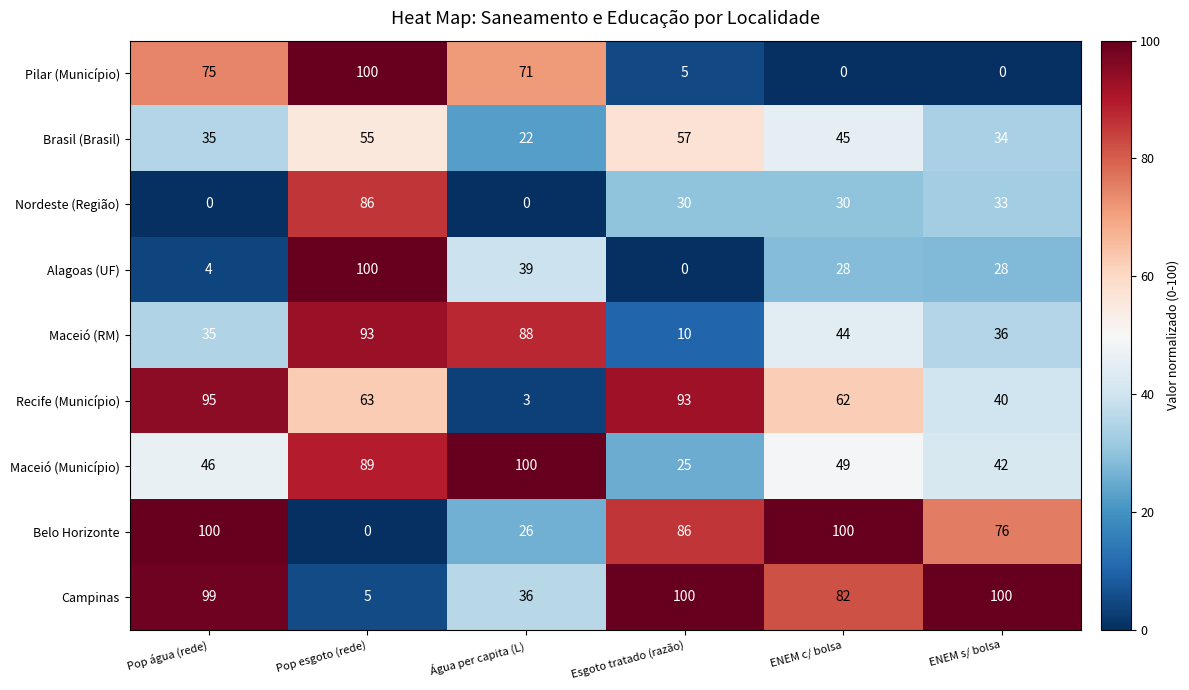

How many series are shown in this chart?

9